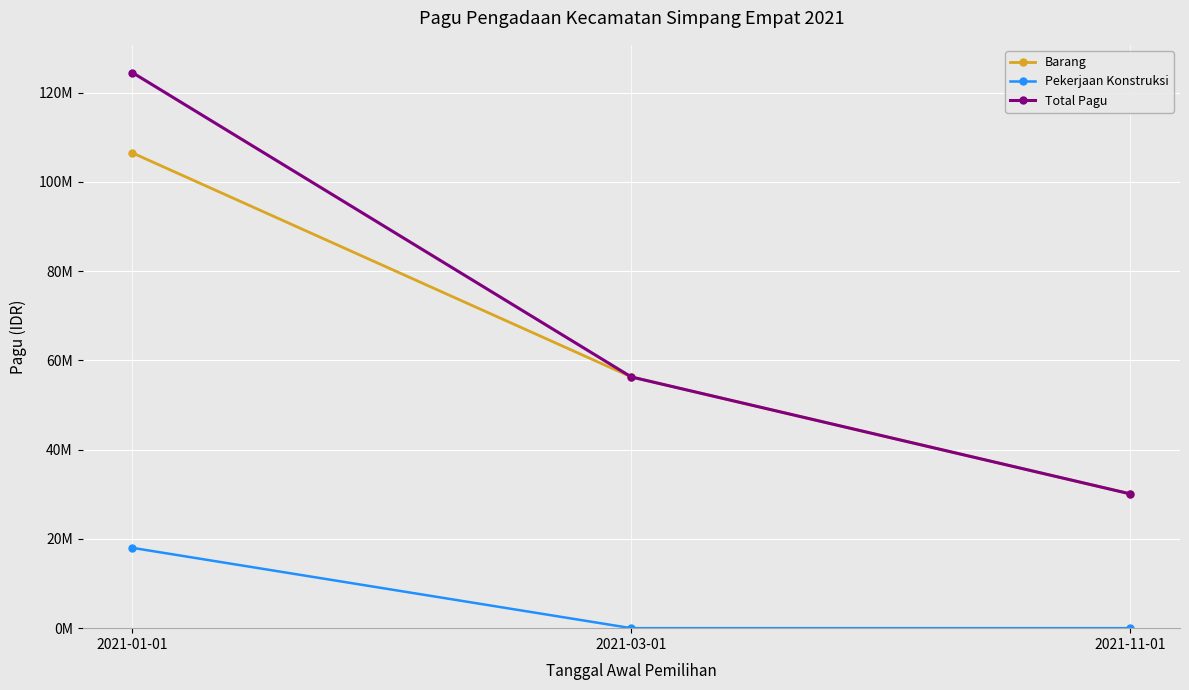

Between 2021-11-01 and 2021-03-01, which is larger?

2021-03-01